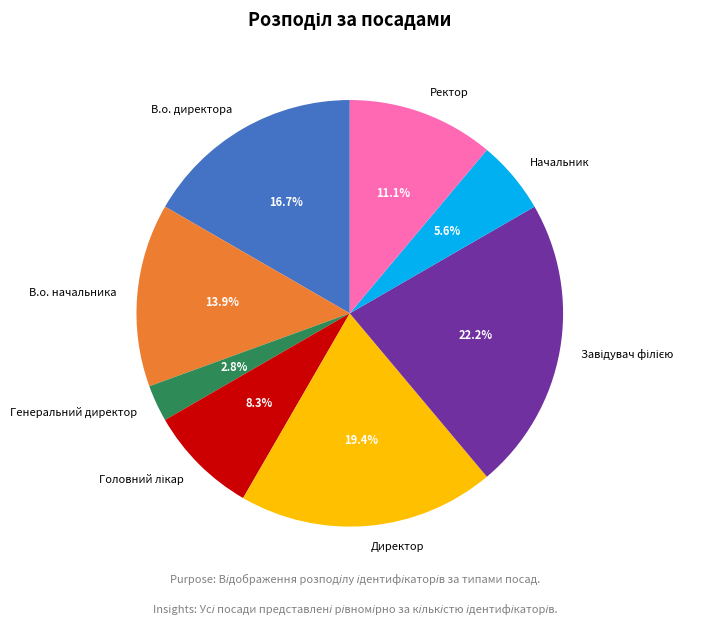

Does В.о. начальника represent more than half of the total?

No